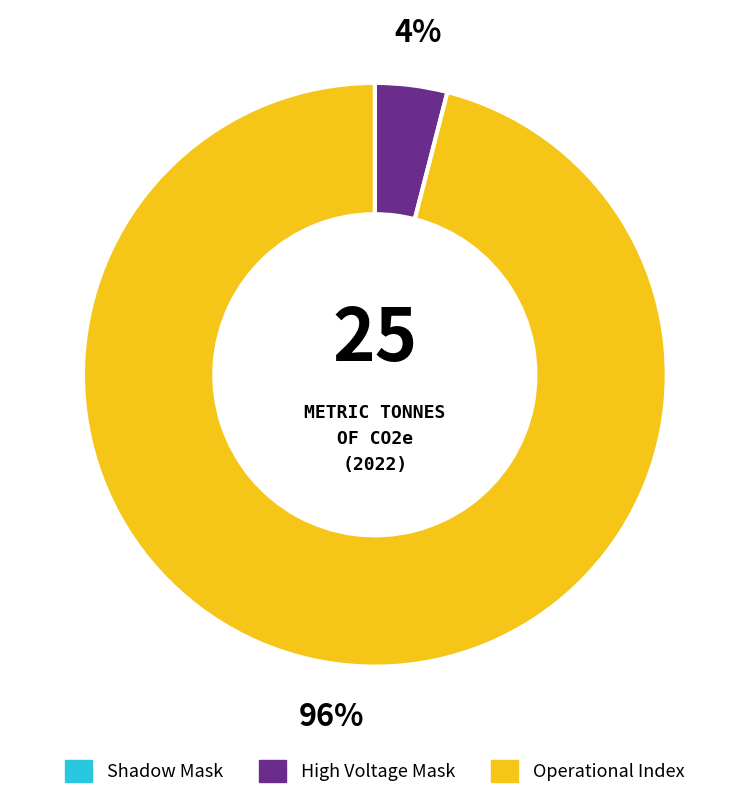

To the nearest percent, what is the average slice percentage?

33%